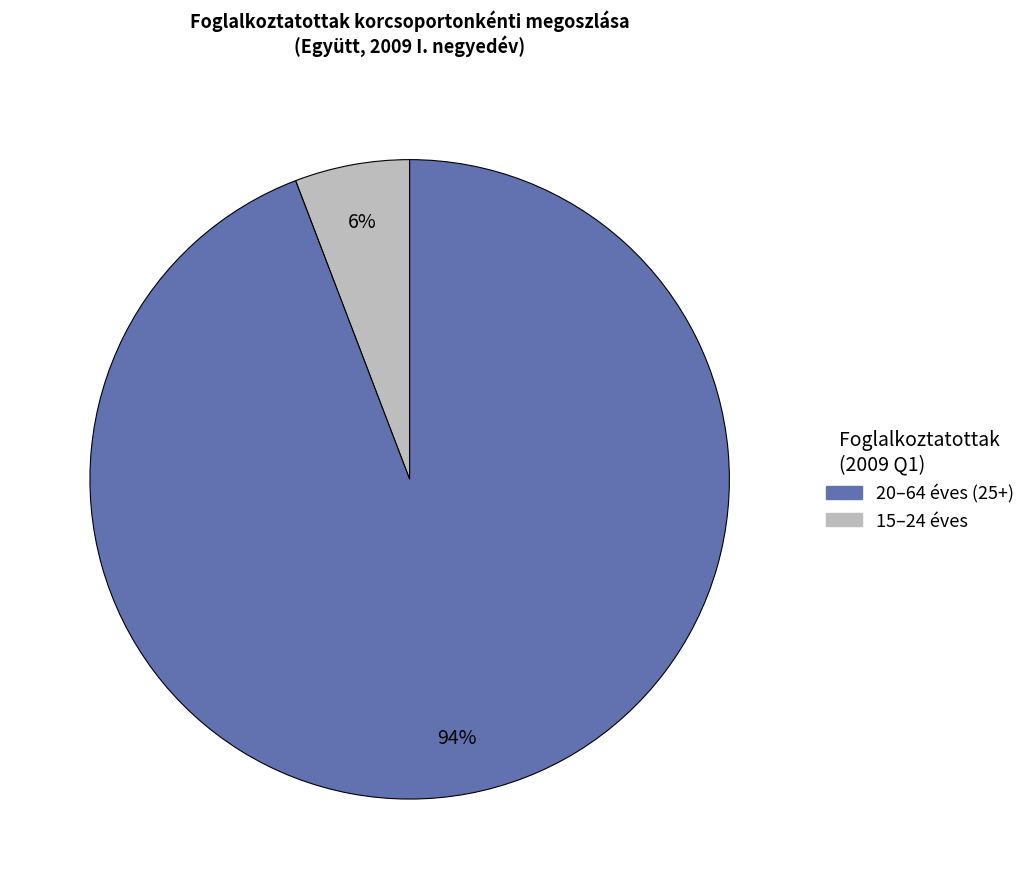

To the nearest percent, what is the difference between the largest and smallest slice percentages?

88%